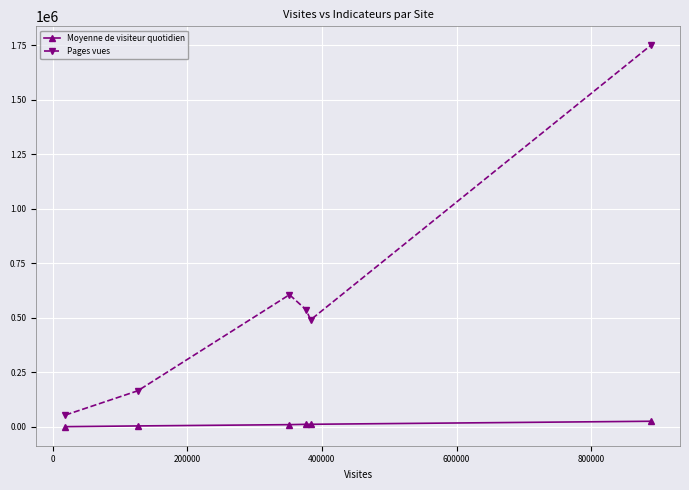

Is this an area chart (filled region under the line)?

No